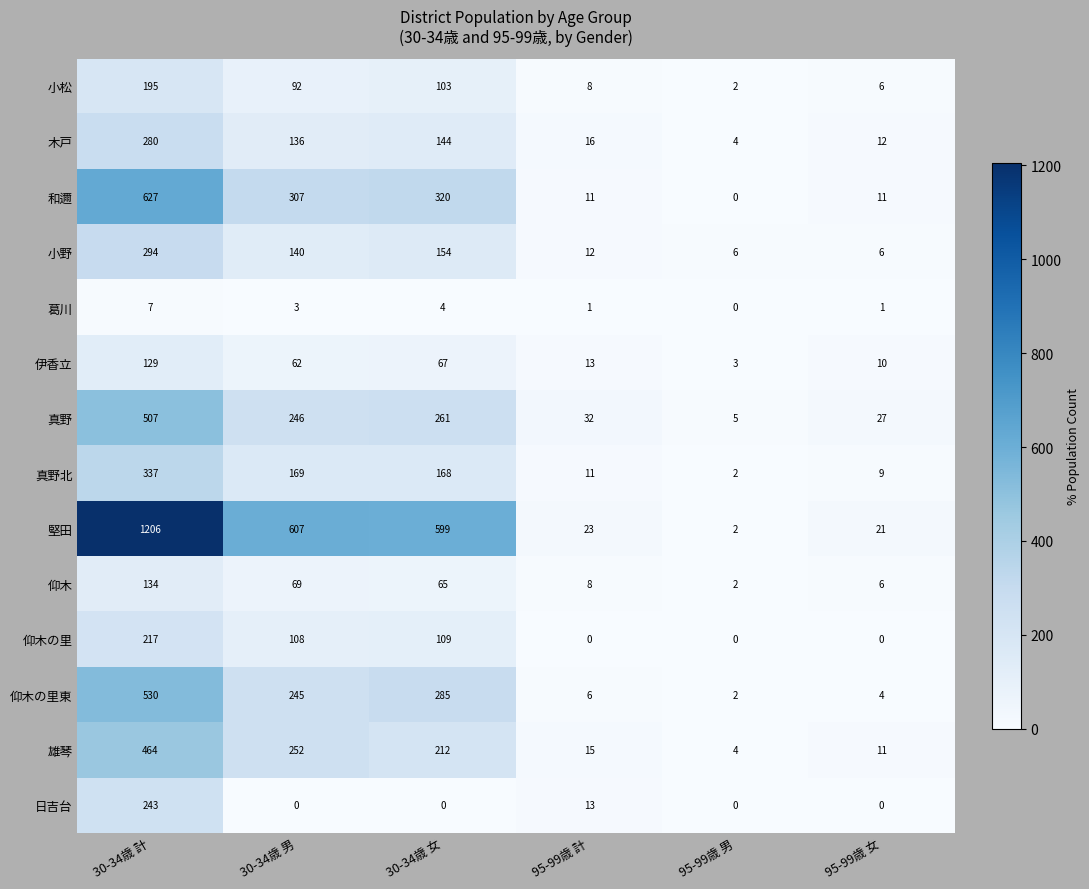

What is the maximum value for 雄琴?

464